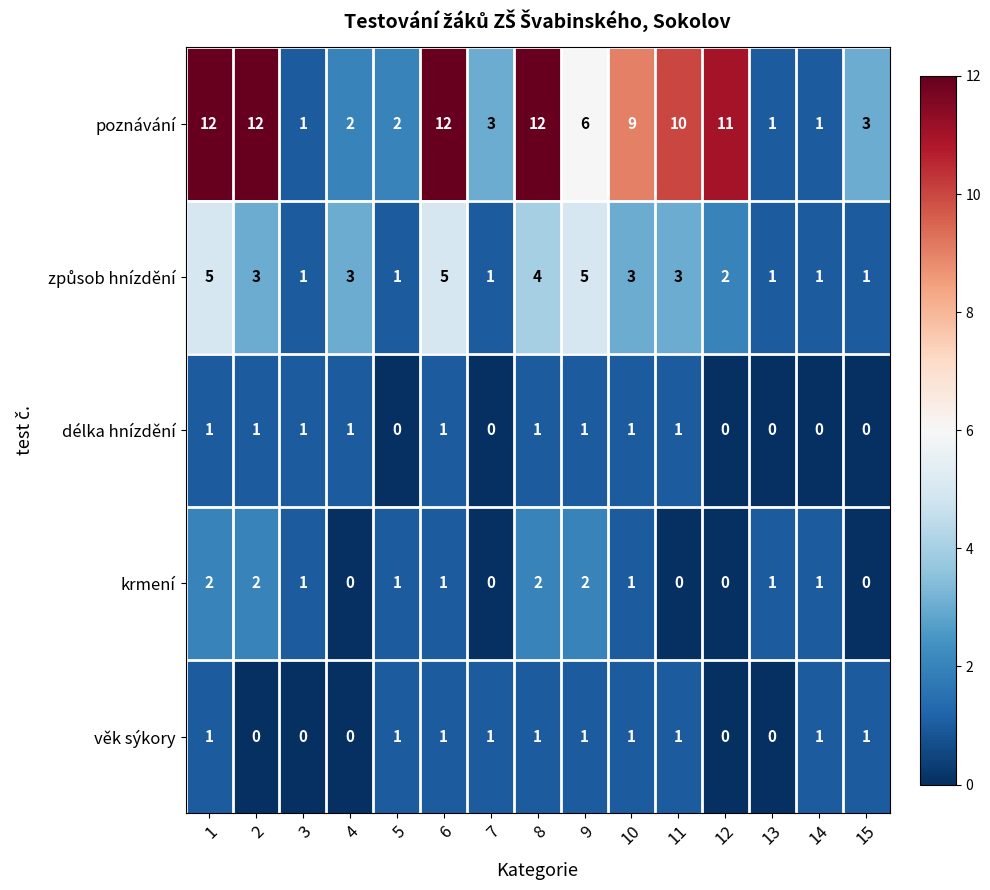

At which category is the sum across all series the highest?

1